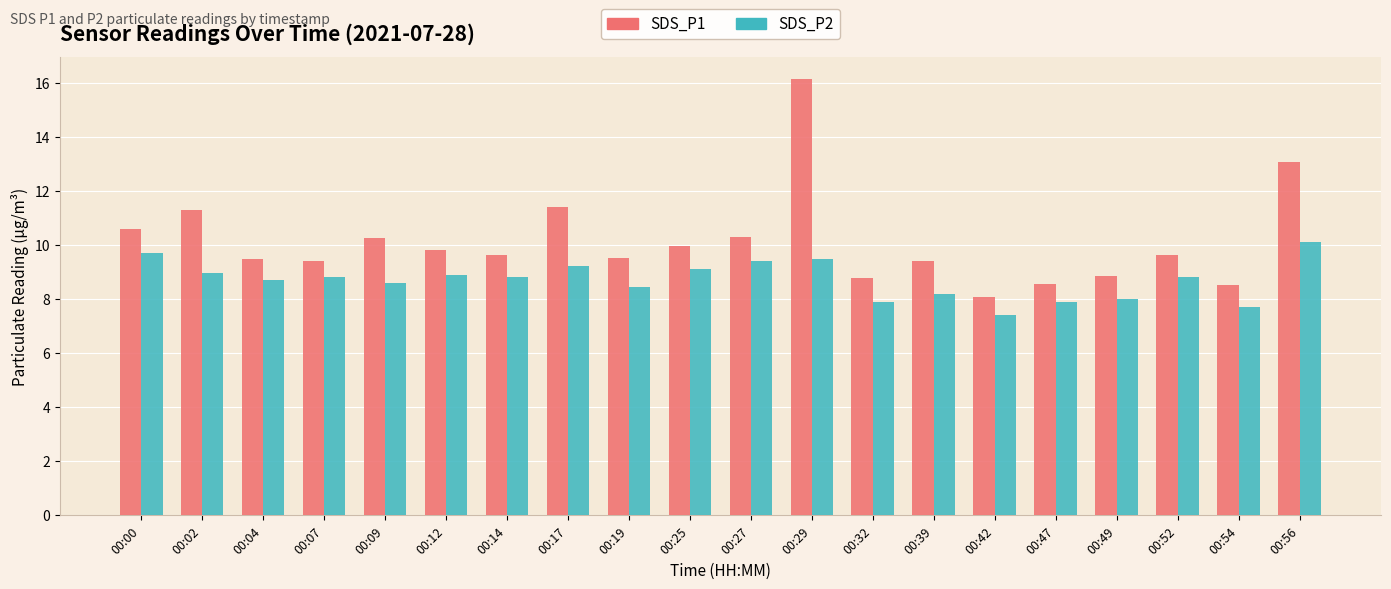

What is the value of the SDS_P2 bar at the 15th from the left?

7.4